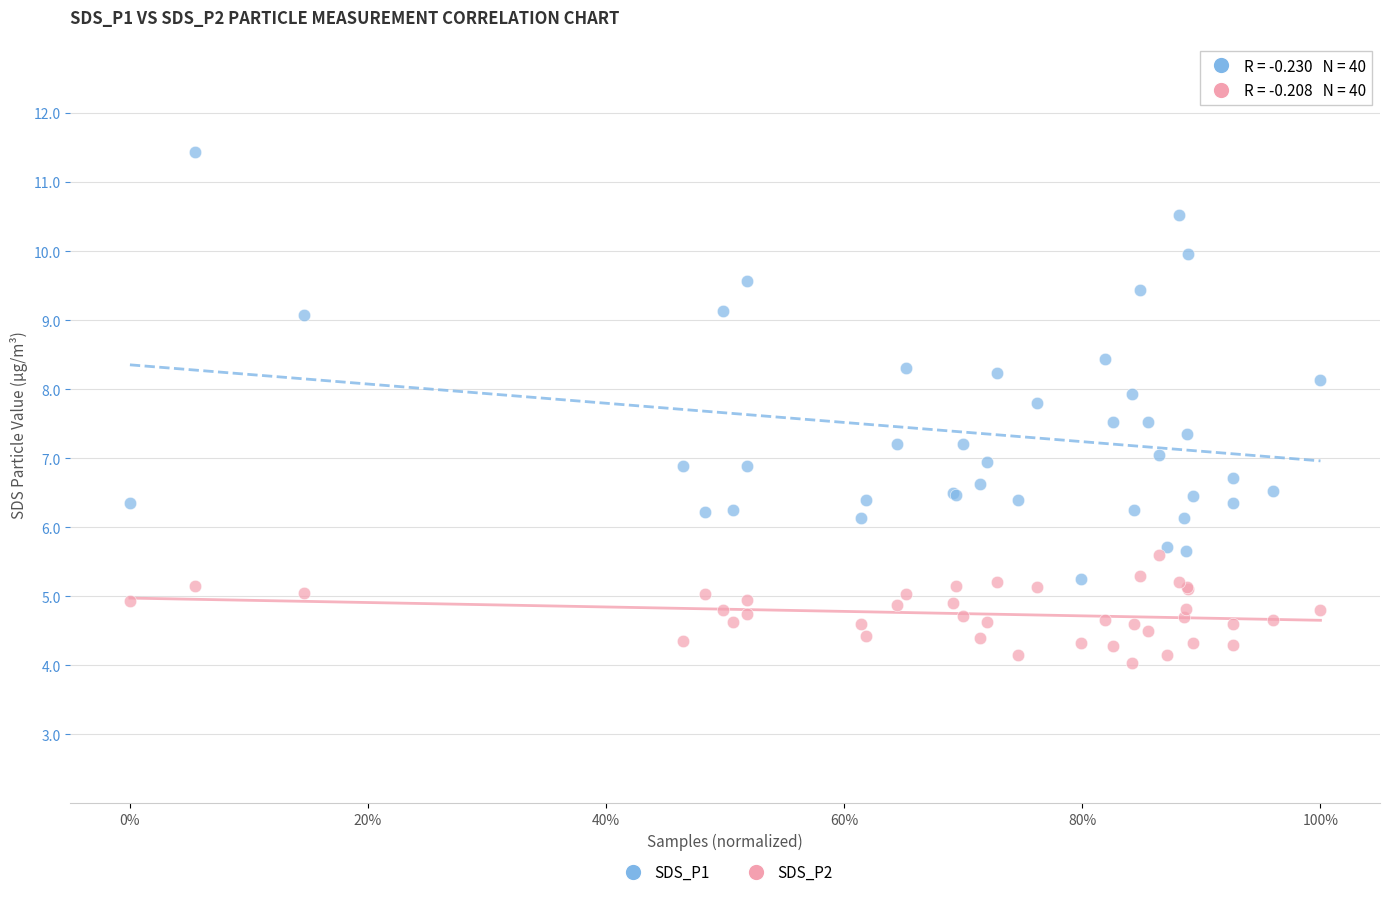

Which series contains the highest Y value?

SDS_P1